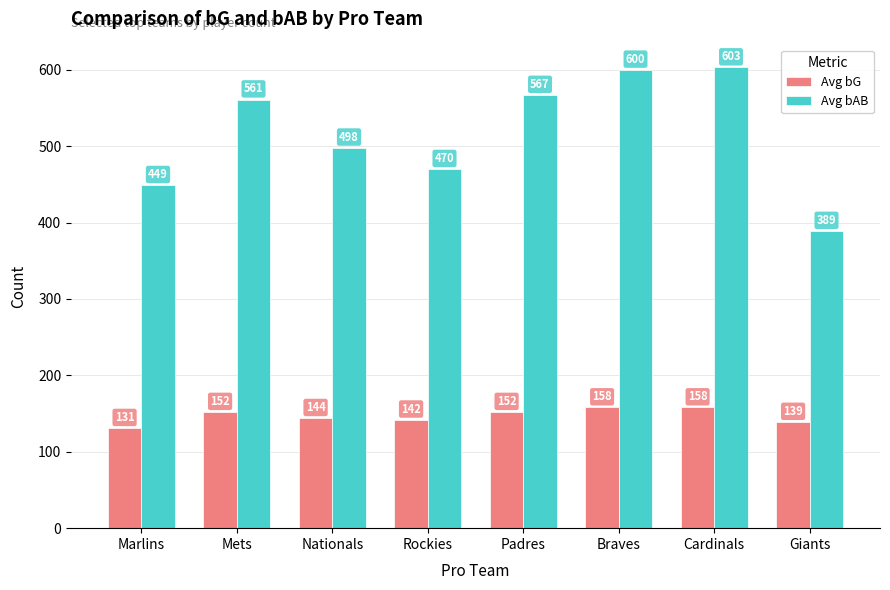

What is the total value across all series at Padres?

719